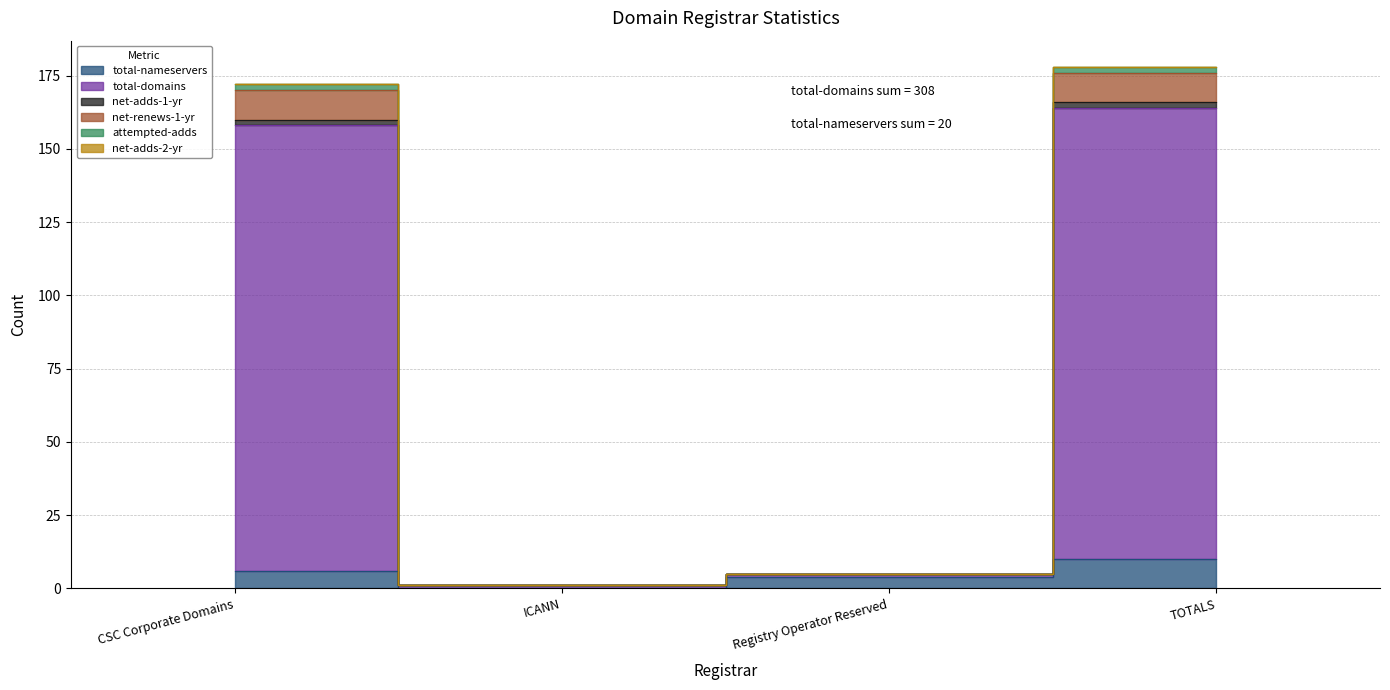

True or false: net-renews-1-yr has a value of 107 at CSC Corporate Domains.

False